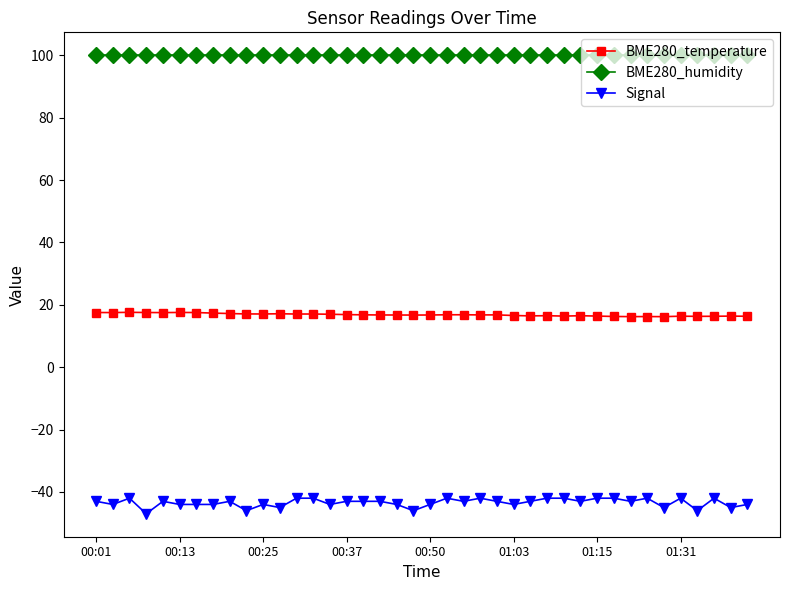

True or false: Signal and BME280_humidity intersect in this chart.

False